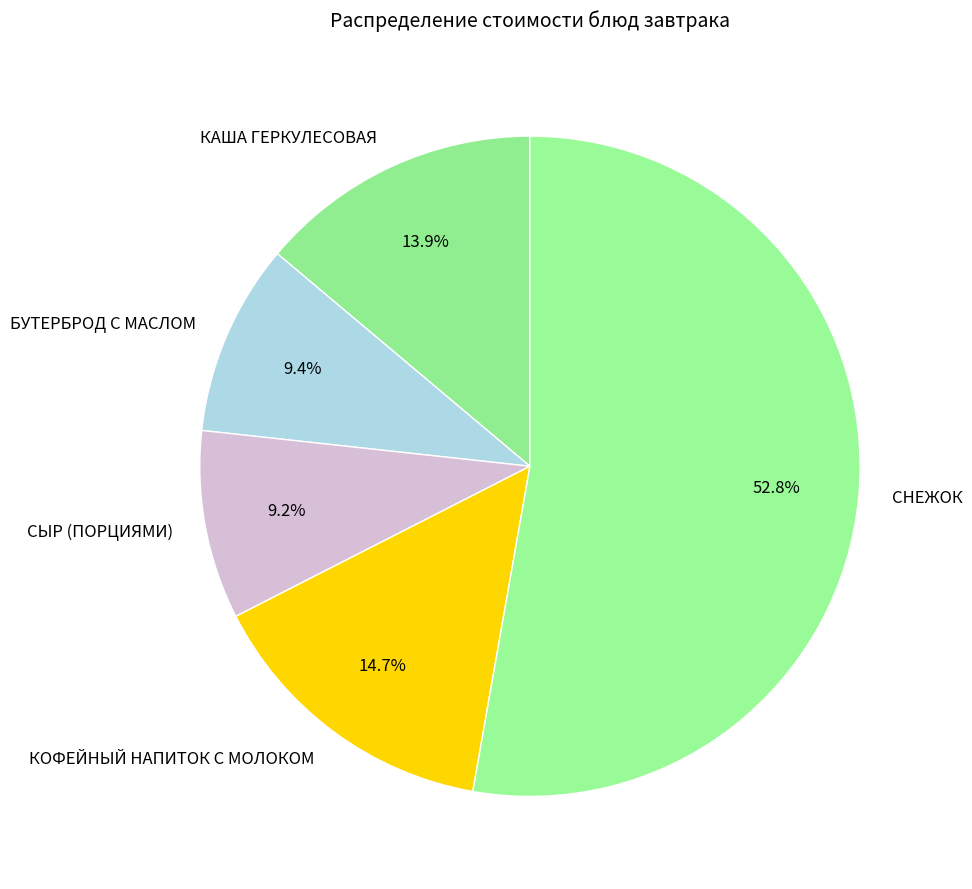

What percentage is the СНЕЖОК slice, to the nearest percent?

53%